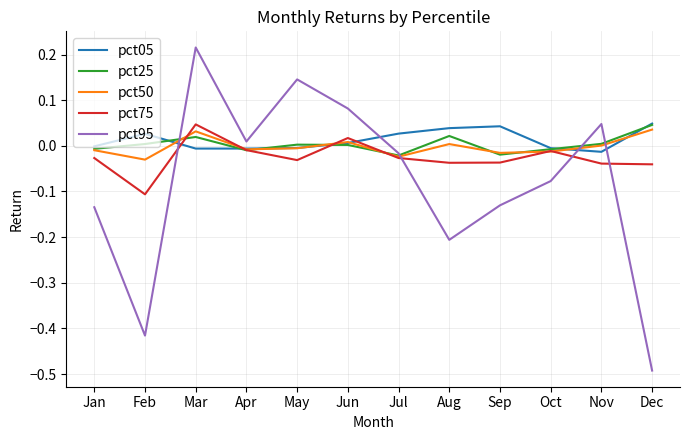

Which label corresponds to the smallest value in the chart?

Dec